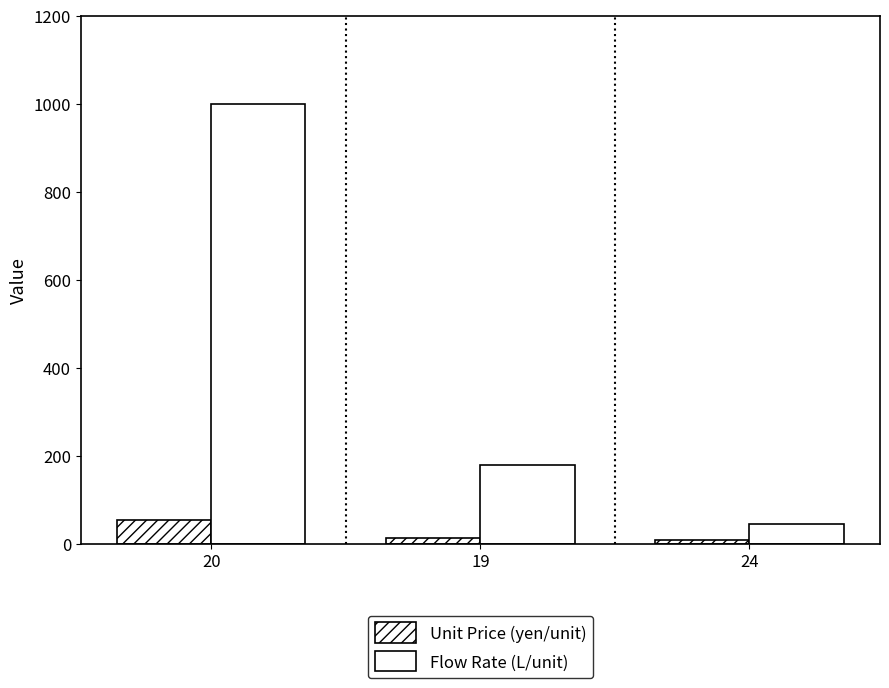

What is the value of the Unit Price (yen/unit) bar at the 2nd from the left?

13.9